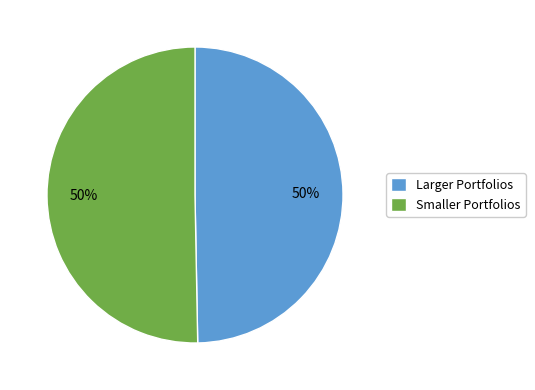

Is the sum of Smaller Portfolios and Larger Portfolios greater than half?

Yes